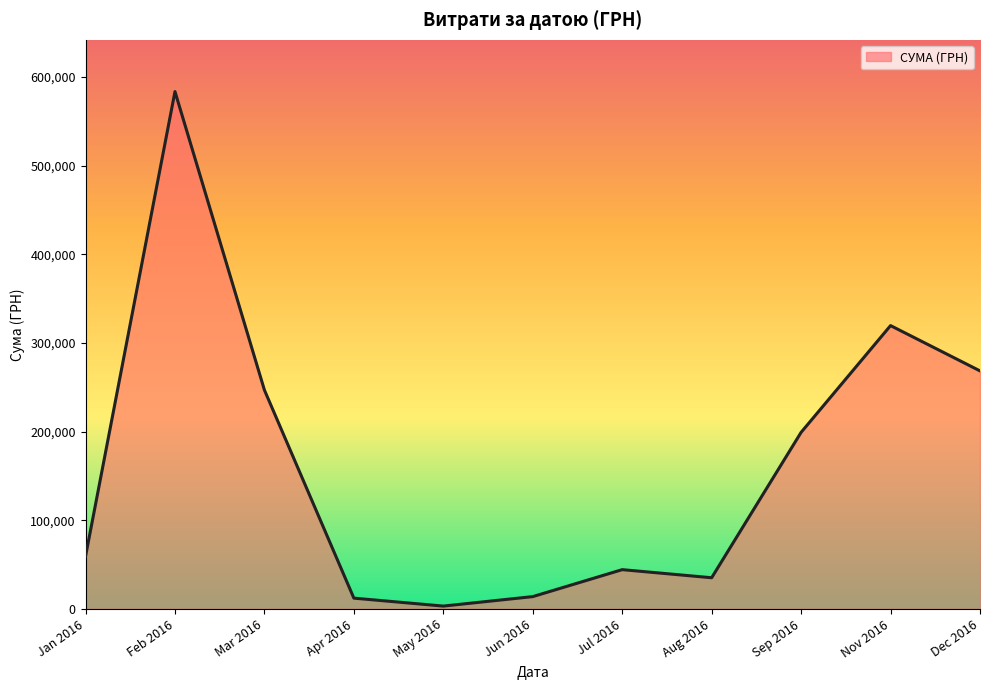

True or false: the data has more than 1 interior local peaks.

True